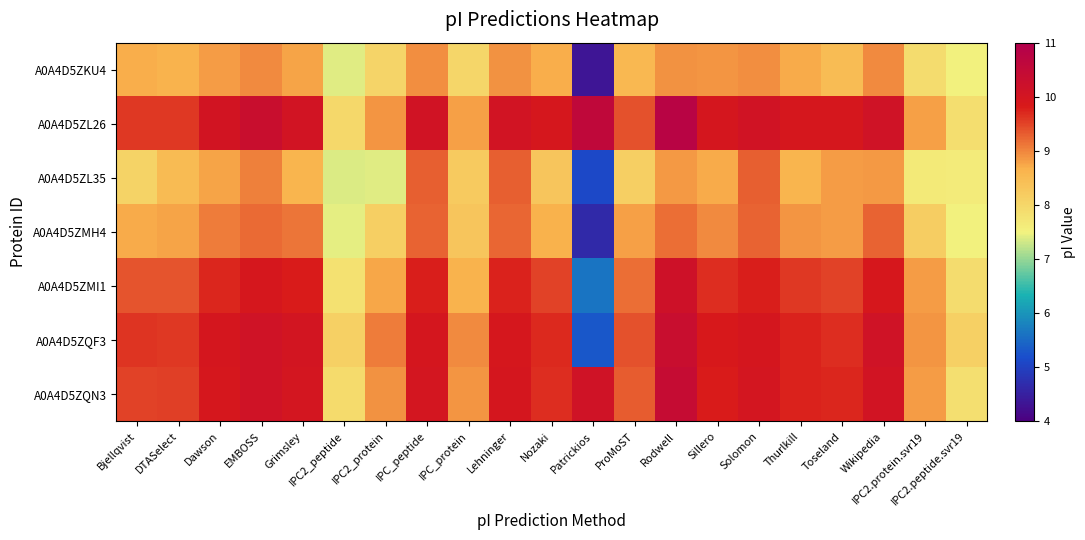

Reading left to right, what are all the values shown in this chart?

A0A4D5ZKU4: Bjellqvist=8.7	DTASelect=8.6	Dawson=8.8	EMBOSS=9.0	Grimsley=8.8	IPC2_peptide=7.4	IPC2_protein=8.0	IPC_peptide=8.9	IPC_protein=8.0	Lehninger=8.9	Nozaki=8.7	Patrickios=4.3	ProMoST=8.6	Rodwell=8.9	Sillero=8.9	Solomon=8.9	Thurlkill=8.7	Toseland=8.5	Wikipedia=9.0	IPC2.protein.svr19=7.9	IPC2.peptide.svr19=7.5
A0A4D5ZL26: Bjellqvist=9.6	DTASelect=9.6	Dawson=10.0	EMBOSS=10.3	Grimsley=10.1	IPC2_peptide=8.0	IPC2_protein=8.9	IPC_peptide=10.1	IPC_protein=8.8	Lehninger=10.1	Nozaki=9.9	Patrickios=10.6	ProMoST=9.4	Rodwell=10.8	Sillero=9.9	Solomon=10.1	Thurlkill=9.9	Toseland=9.9	Wikipedia=10.1	IPC2.protein.svr19=8.8	IPC2.peptide.svr19=7.9
A0A4D5ZL35: Bjellqvist=8.1	DTASelect=8.5	Dawson=8.8	EMBOSS=9.0	Grimsley=8.6	IPC2_peptide=7.4	IPC2_protein=7.4	IPC_peptide=9.3	IPC_protein=8.2	Lehninger=9.3	Nozaki=8.3	Patrickios=5.1	ProMoST=8.2	Rodwell=8.8	Sillero=8.7	Solomon=9.3	Thurlkill=8.6	Toseland=8.8	Wikipedia=8.8	IPC2.protein.svr19=7.7	IPC2.peptide.svr19=7.6
A0A4D5ZMH4: Bjellqvist=8.7	DTASelect=8.8	Dawson=9.1	EMBOSS=9.2	Grimsley=9.1	IPC2_peptide=7.4	IPC2_protein=8.2	IPC_peptide=9.3	IPC_protein=8.3	Lehninger=9.2	Nozaki=8.7	Patrickios=4.6	ProMoST=8.8	Rodwell=9.2	Sillero=9.0	Solomon=9.3	Thurlkill=8.9	Toseland=8.8	Wikipedia=9.3	IPC2.protein.svr19=8.2	IPC2.peptide.svr19=7.5
A0A4D5ZMI1: Bjellqvist=9.4	DTASelect=9.4	Dawson=9.7	EMBOSS=9.9	Grimsley=9.8	IPC2_peptide=7.8	IPC2_protein=8.7	IPC_peptide=9.8	IPC_protein=8.6	Lehninger=9.8	Nozaki=9.5	Patrickios=5.6	ProMoST=9.2	Rodwell=10.2	Sillero=9.7	Solomon=9.8	Thurlkill=9.6	Toseland=9.5	Wikipedia=9.9	IPC2.protein.svr19=8.8	IPC2.peptide.svr19=7.9
A0A4D5ZQF3: Bjellqvist=9.6	DTASelect=9.6	Dawson=9.9	EMBOSS=10.1	Grimsley=10.0	IPC2_peptide=8.1	IPC2_protein=9.1	IPC_peptide=9.9	IPC_protein=9.0	Lehninger=9.9	Nozaki=9.7	Patrickios=5.3	ProMoST=9.4	Rodwell=10.3	Sillero=9.9	Solomon=10.0	Thurlkill=9.8	Toseland=9.7	Wikipedia=10.1	IPC2.protein.svr19=8.9	IPC2.peptide.svr19=8.1
A0A4D5ZQN3: Bjellqvist=9.5	DTASelect=9.5	Dawson=9.9	EMBOSS=10.1	Grimsley=10.0	IPC2_peptide=7.9	IPC2_protein=8.9	IPC_peptide=10.0	IPC_protein=8.9	Lehninger=9.9	Nozaki=9.7	Patrickios=10.1	ProMoST=9.3	Rodwell=10.4	Sillero=9.8	Solomon=10.0	Thurlkill=9.8	Toseland=9.7	Wikipedia=10.0	IPC2.protein.svr19=8.8	IPC2.peptide.svr19=7.8